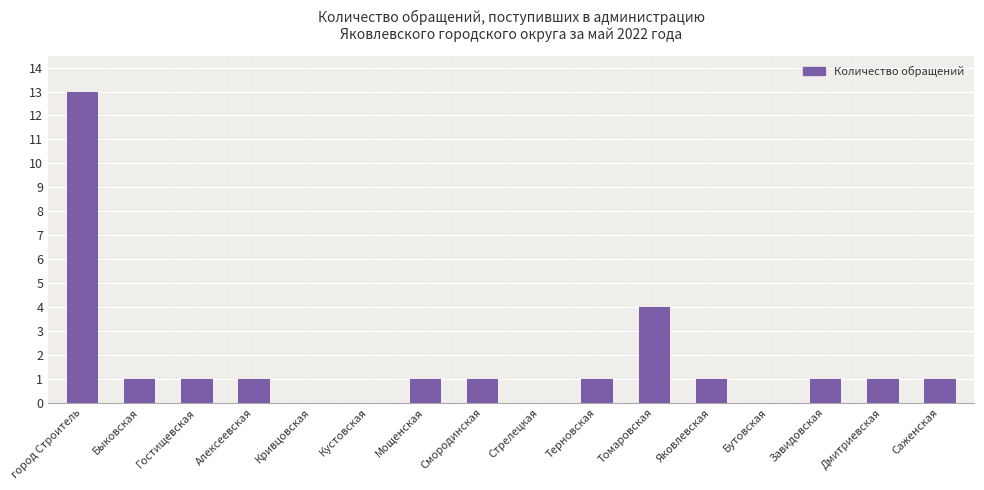

Which category has the highest value across all series?

город Строитель